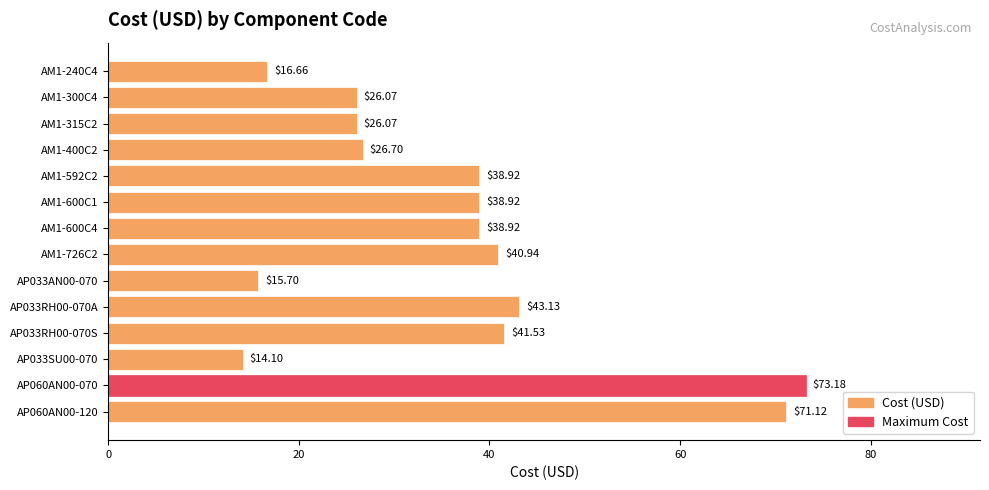

What is the average value?

36.6